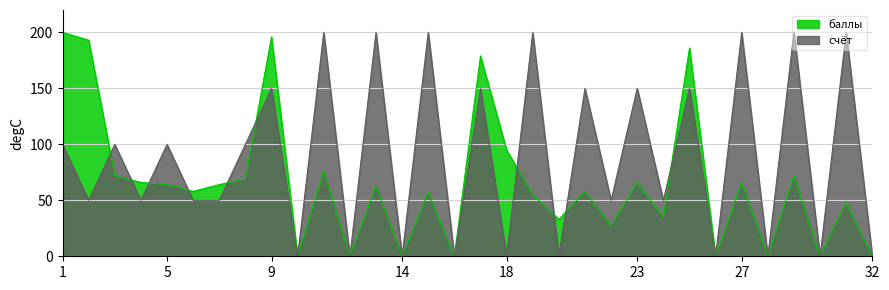

Reading right to left, what are all the values shown in this chart?

баллы: 0.0	48.0	0.0	72.0	0.0	66.0	0.0	186.0	35.0	66.0	27.0	58.0	33.0	55.0	95.0	179.0	0.0	57.0	0.0	63.0	0.0	76.0	0.0	196.0	69.0	64.0	58.0	64.0	66.0	72.0	193.0	200.0
счёт: 0.0	200.0	0.0	200.0	0.0	200.0	0.0	150.0	50.0	150.0	50.0	150.0	0.0	200.0	0.0	150.0	0.0	200.0	0.0	200.0	0.0	200.0	0.0	150.0	100.0	50.0	50.0	100.0	50.0	100.0	50.0	100.0